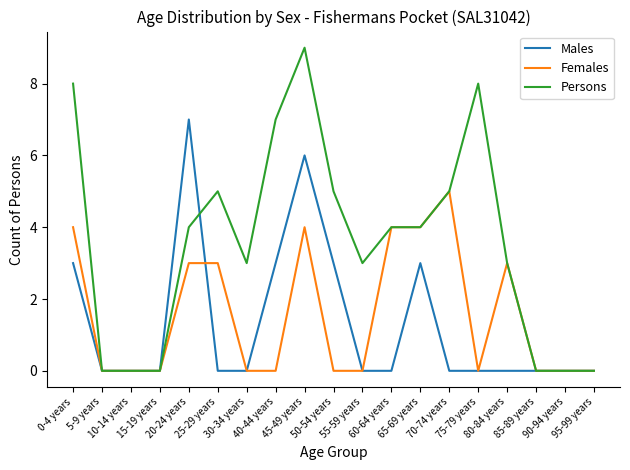

What is the maximum value shown in the chart?

9